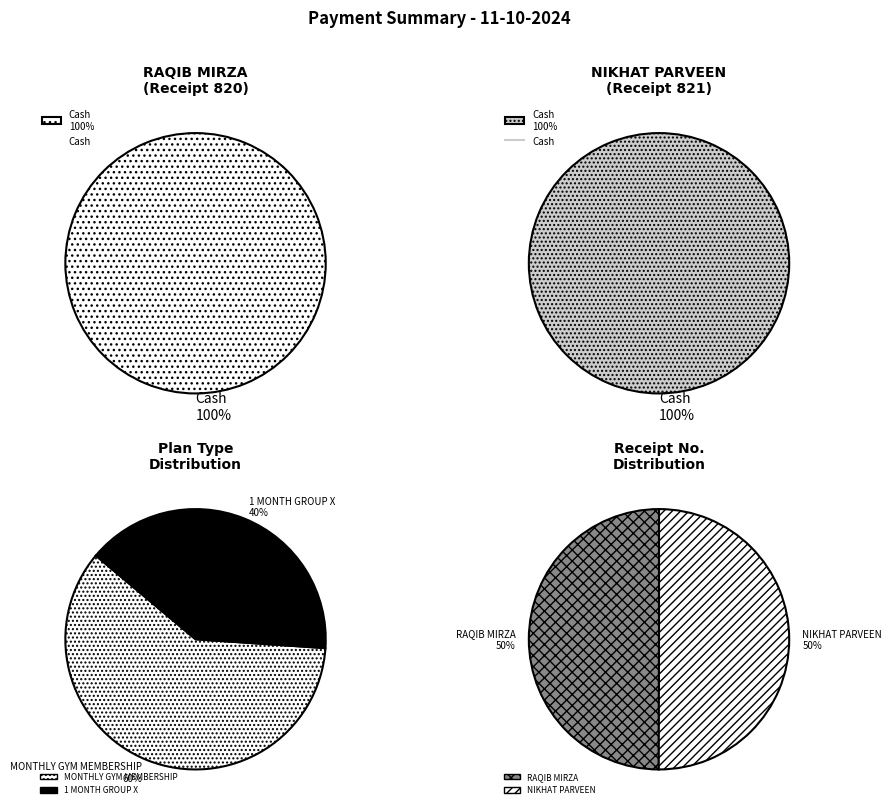

How many segments does this pie chart have?

2